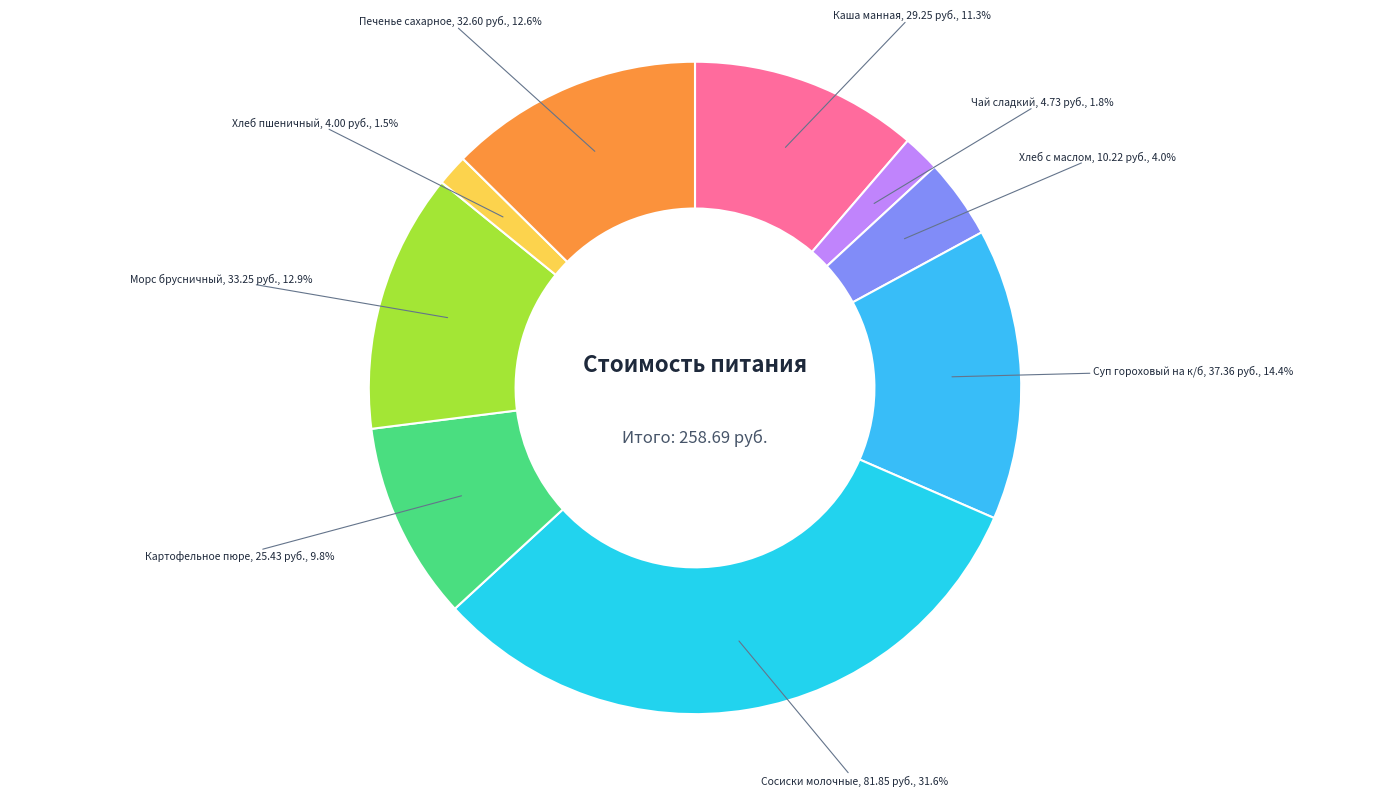

What is the ratio of the value at Чай сладкий to the value at Каша манная?

0.2